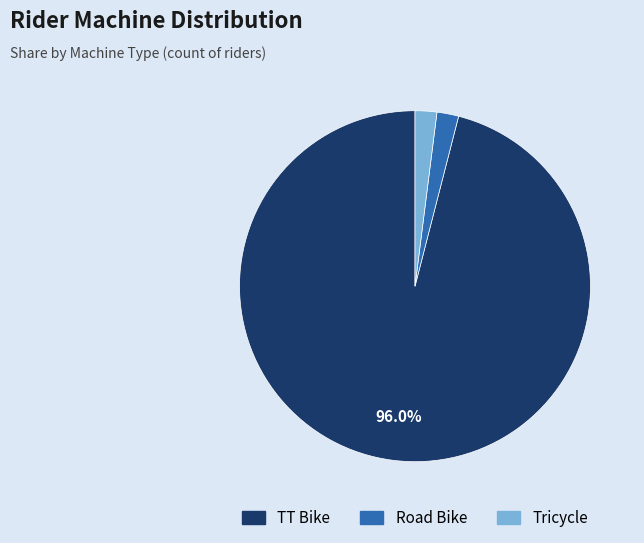

How many slices are in this pie chart?

3